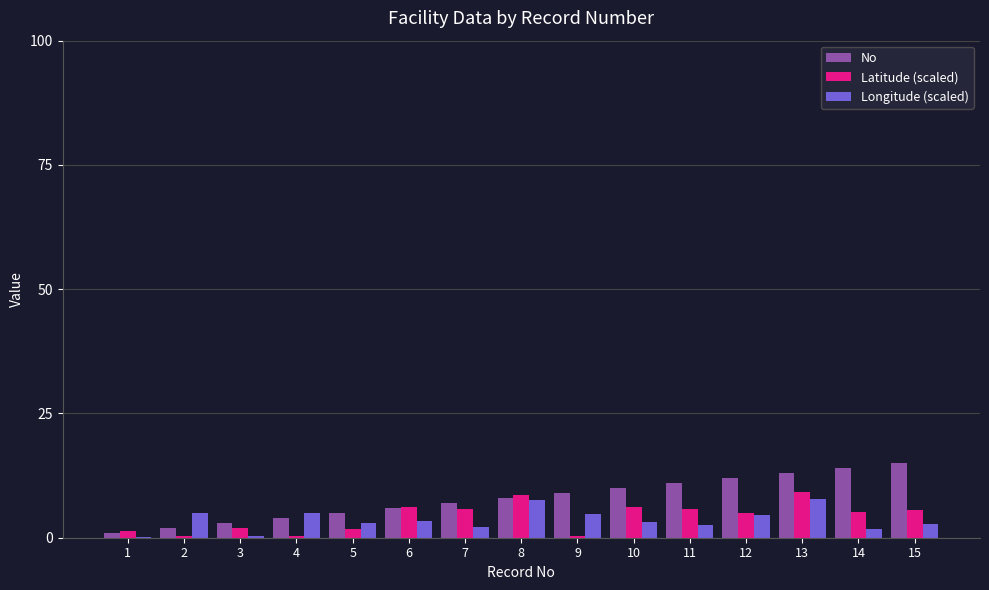

How many groups of bars are there?

15